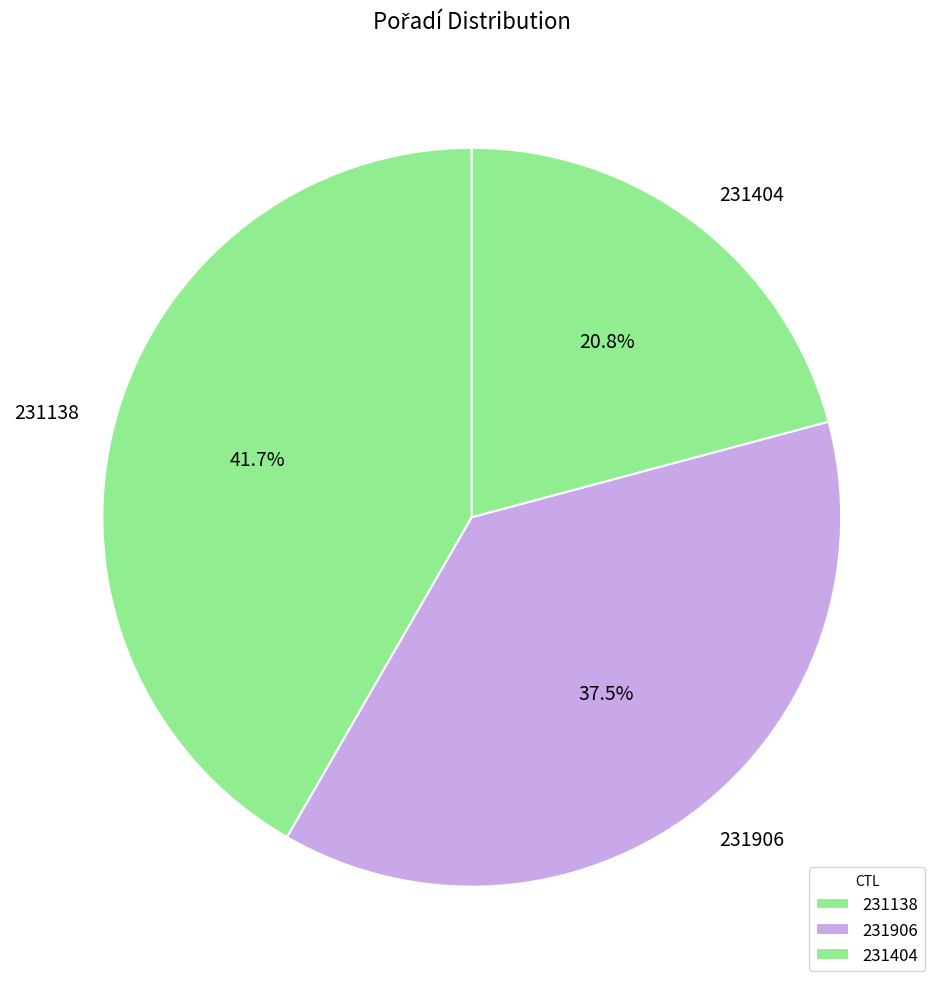

Which category has the smallest portion of the pie?

231404